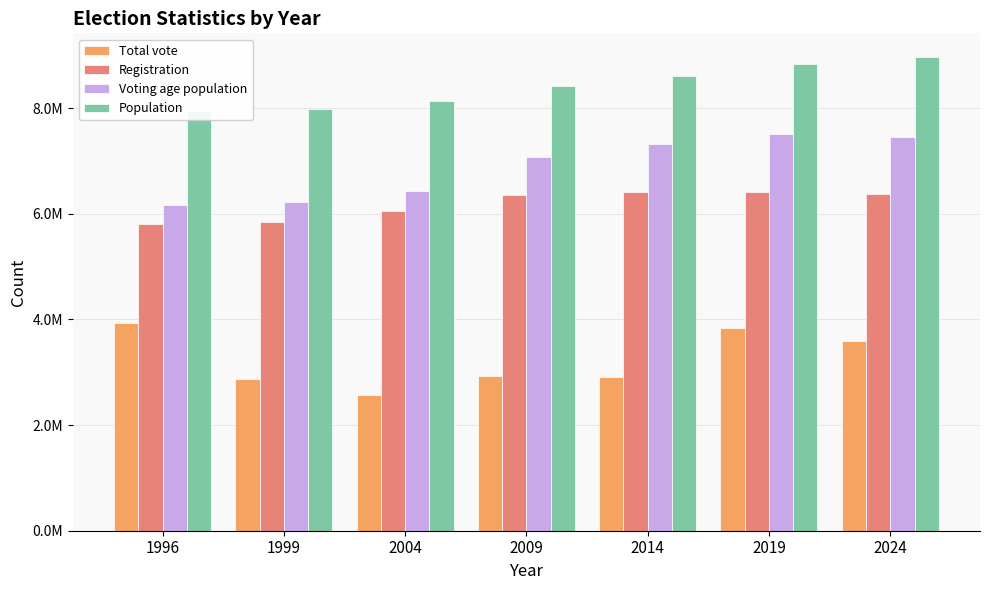

At 2004, list the series in order from largest to smallest.

Population, Voting age population, Registration, Total vote